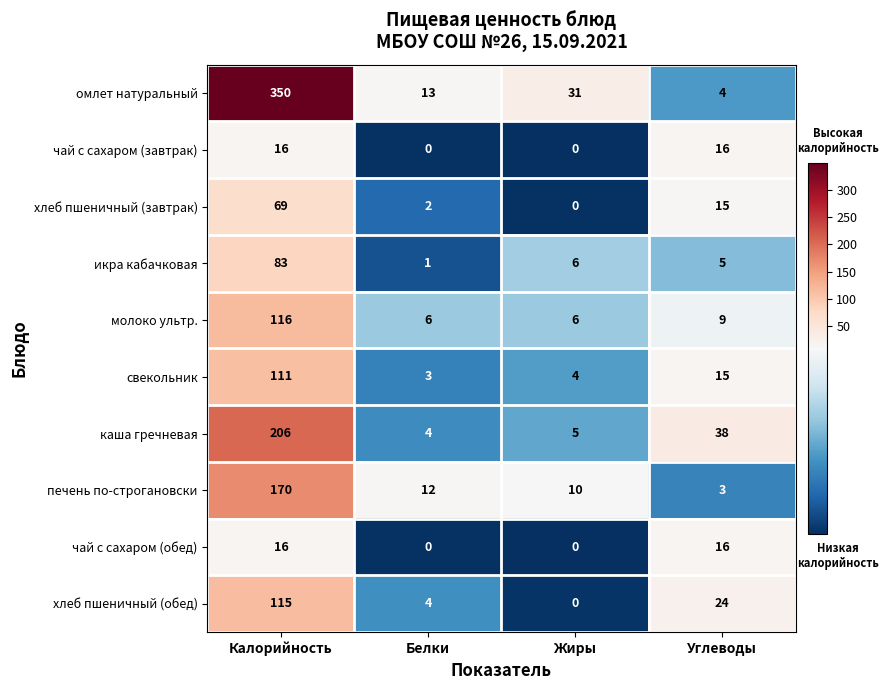

List the labels in order of хлеб пшеничный (завтрак) value, largest first.

Калорийность, Углеводы, Белки, Жиры